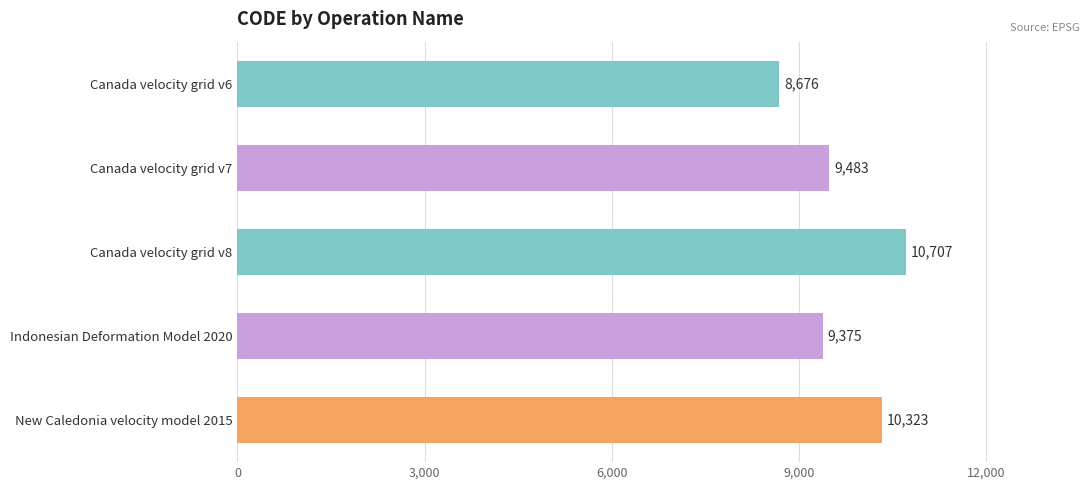

How many data points does each series have?

5